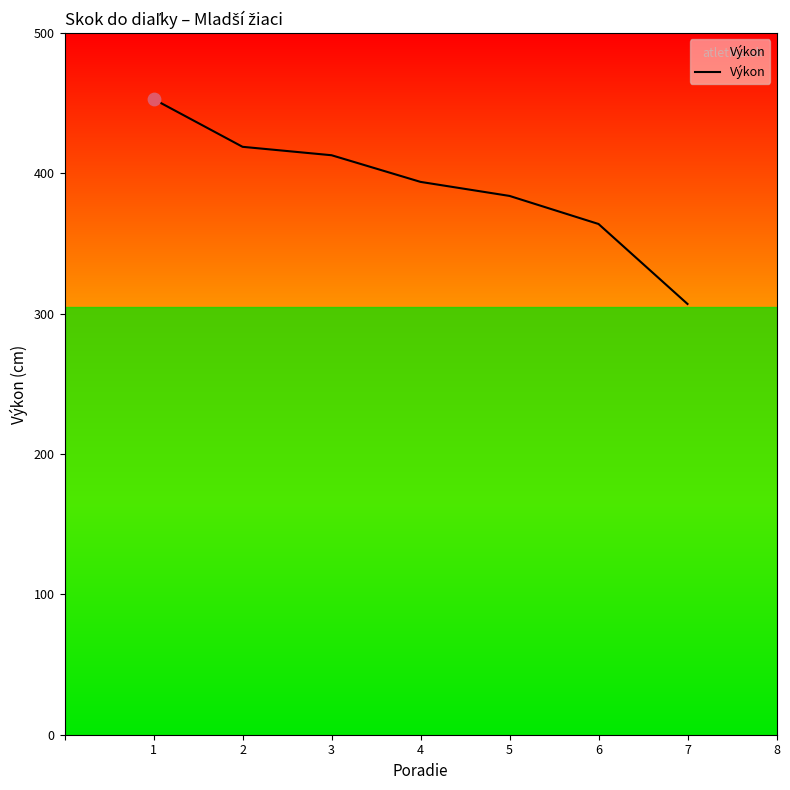

Between 1 and 4, which is larger?

1